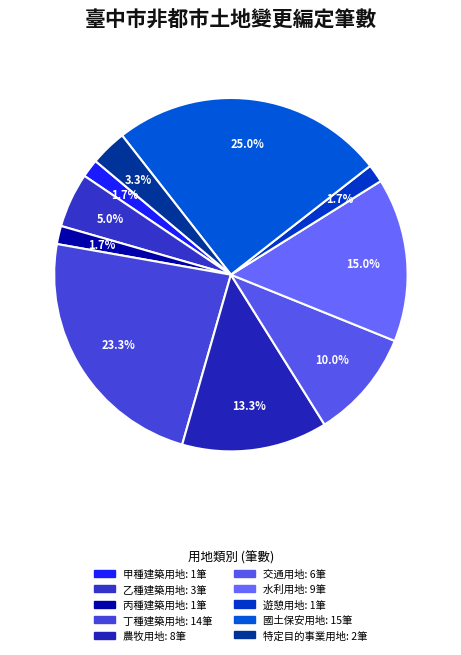

To the nearest percent, what is the average slice percentage?

10%